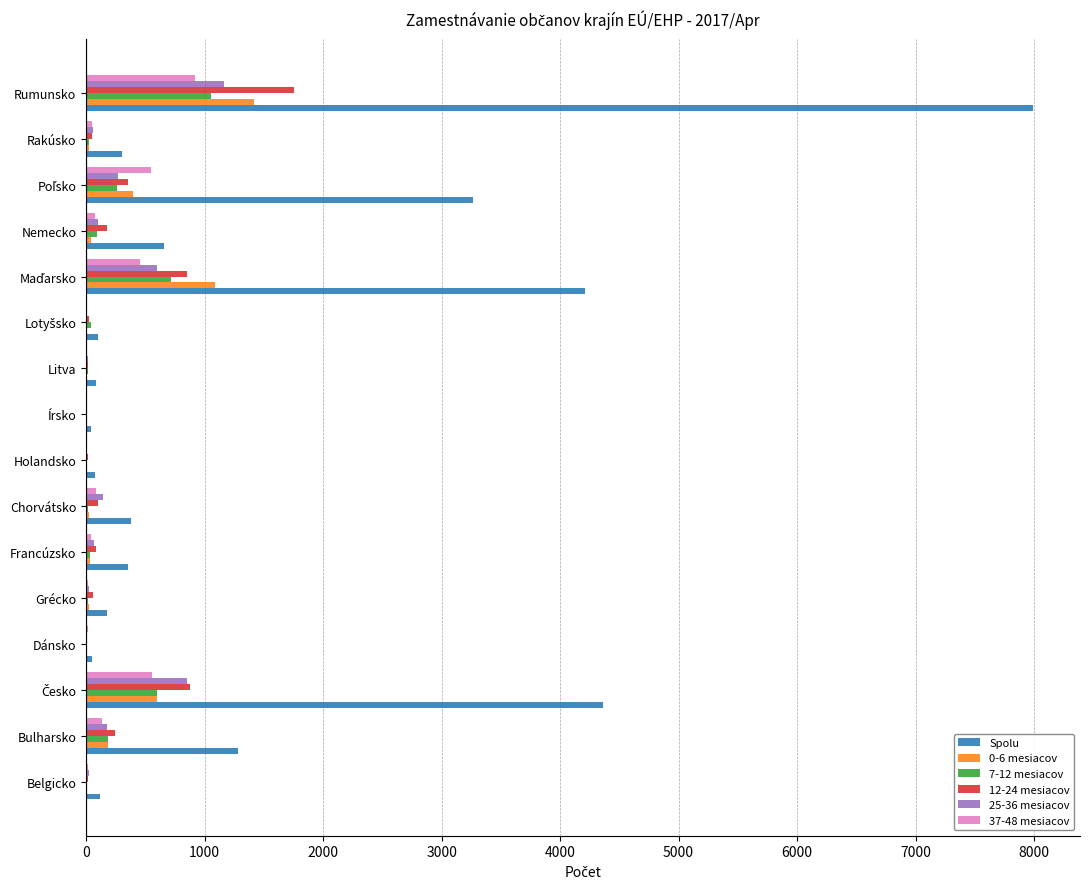

Which series has the largest total across all categories?

Spolu